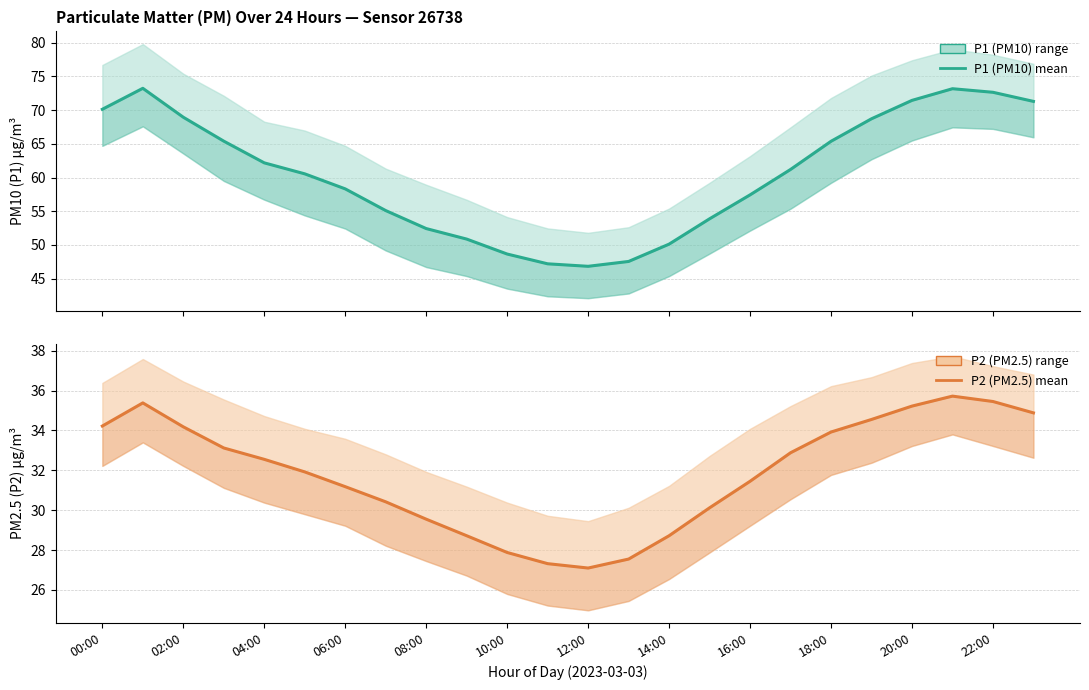

The value of P2 mean at 14:00 is 19.6. True or false?

False